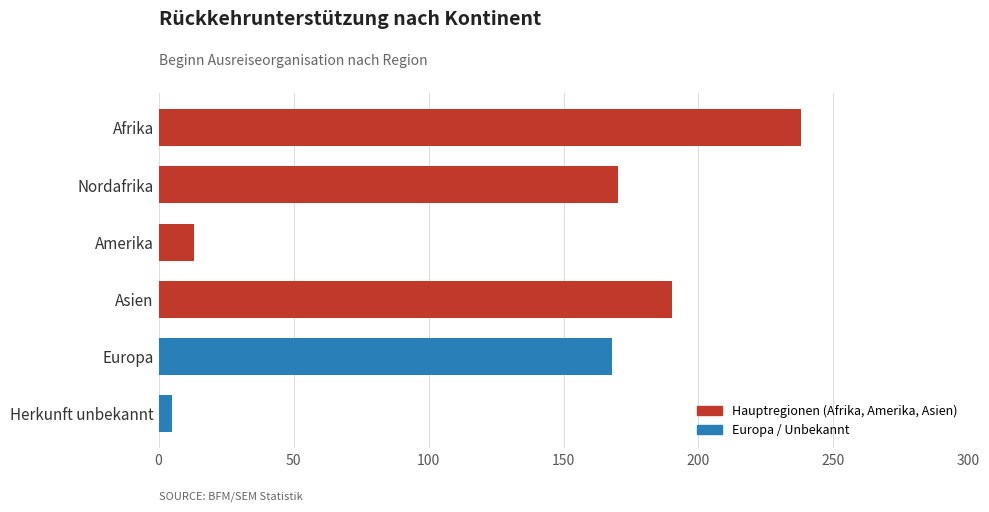

Between Herkunft unbekannt and Europa, which is larger?

Europa